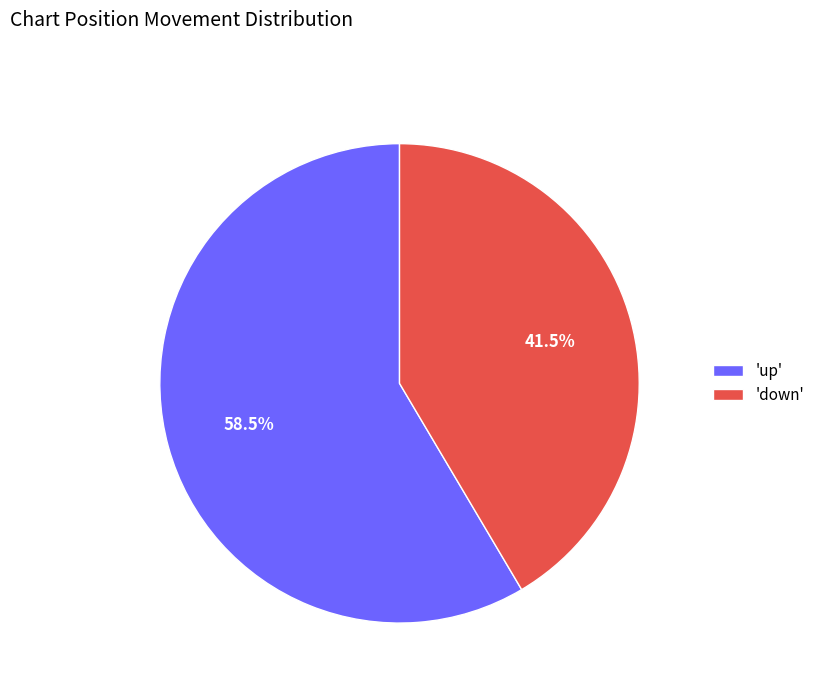

Rank the categories by value from lowest to highest.

'down', 'up'